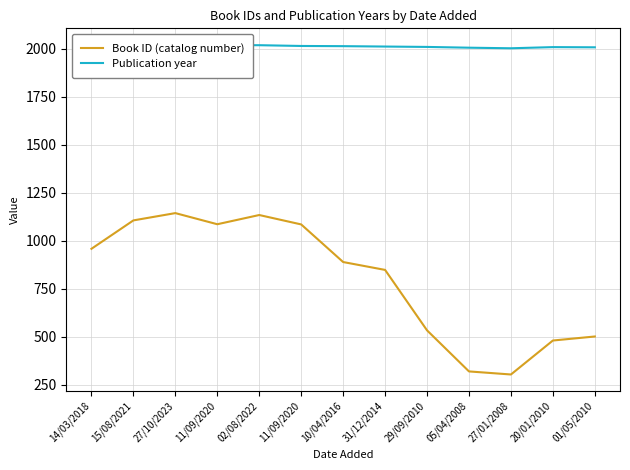

What is the difference between the highest and lowest values at 20/01/2010?

1529